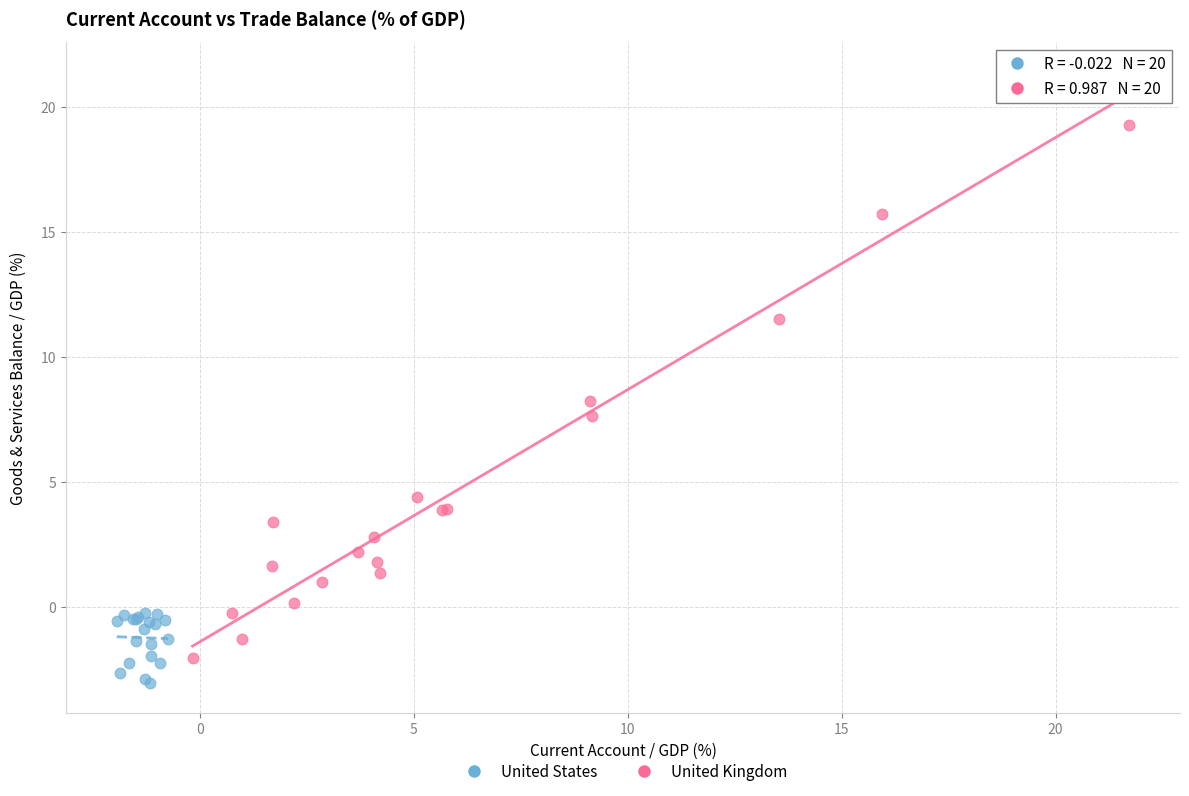

Which series has the largest Y range (max minus min)?

United Kingdom